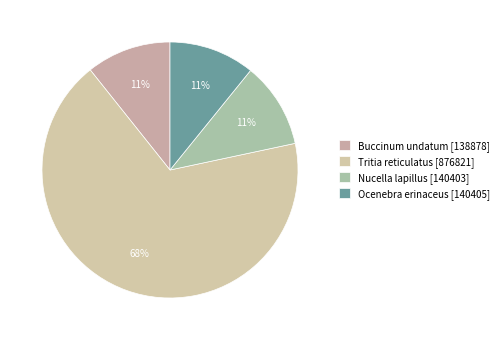

To the nearest percent, what is the difference between the largest and smallest slice percentages?

57%